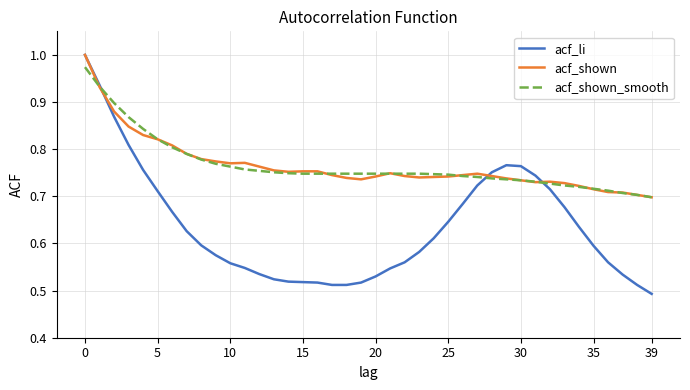

Which series has the widest spread of values?

acf_li